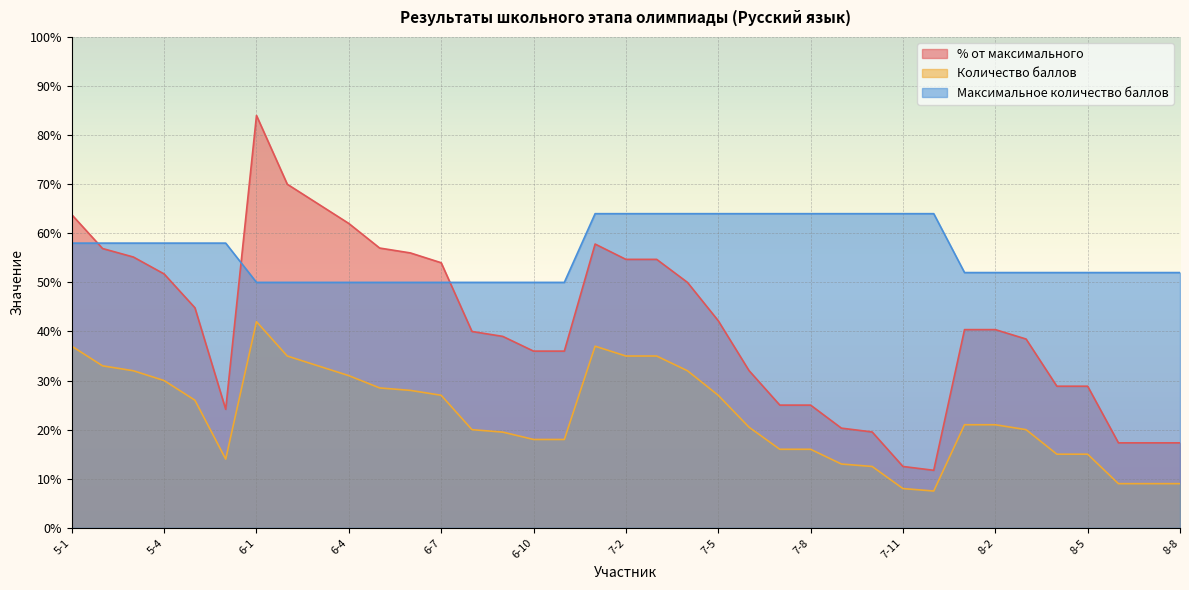

True or false: Количество баллов has more than 1 interior local peaks.

True